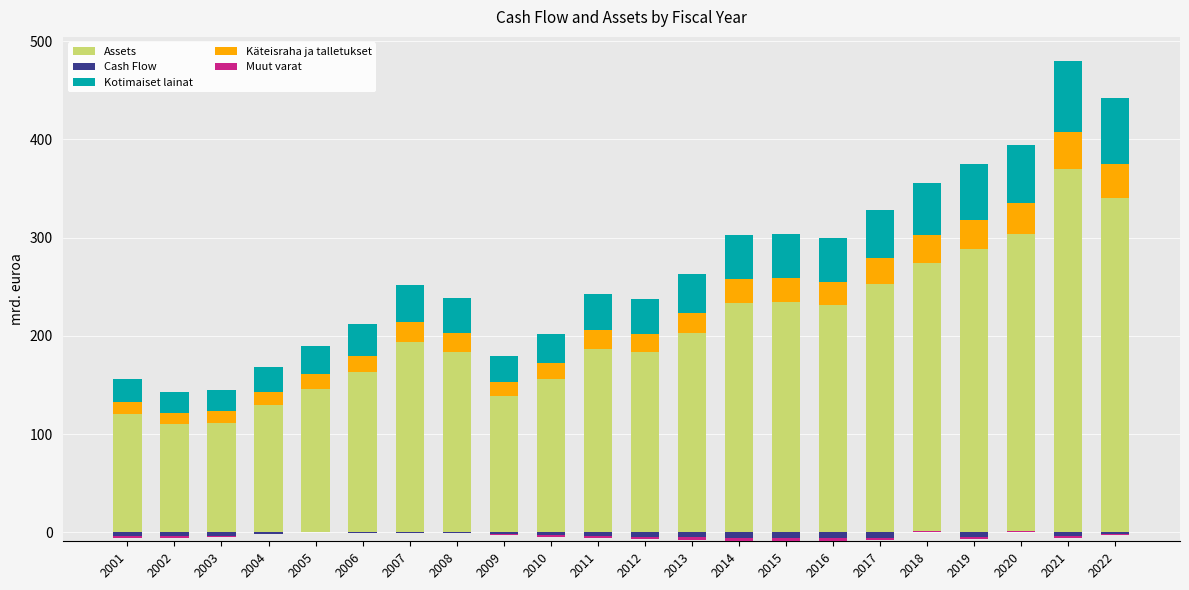

Where does the Cash Flow series first go above -3?

2004